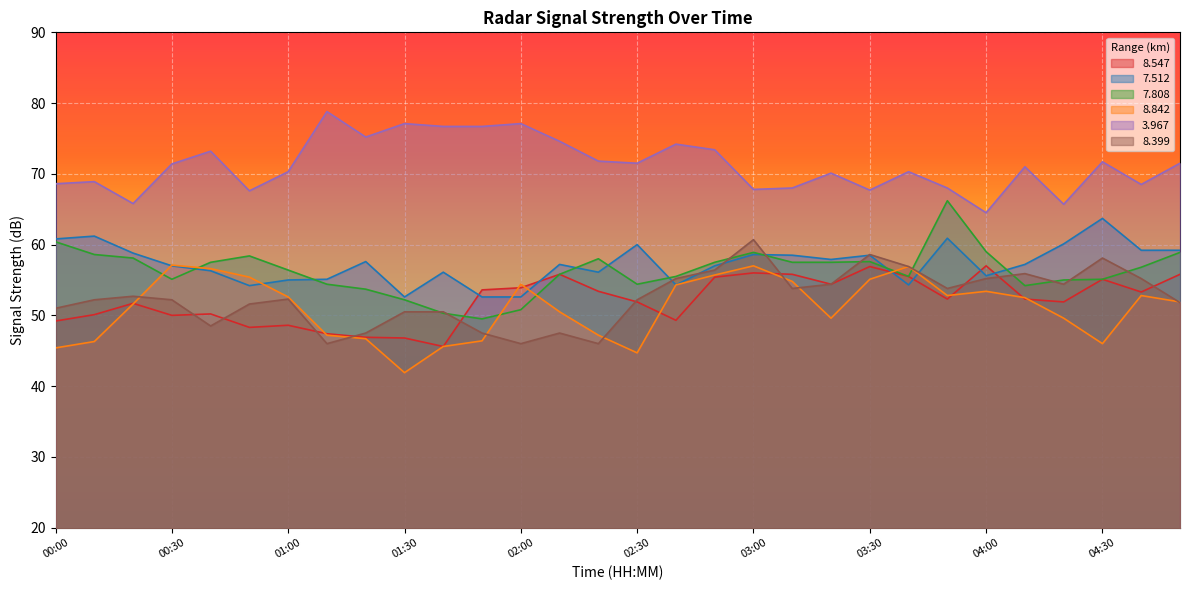

What is the label of the 7th point from the right?

03:50